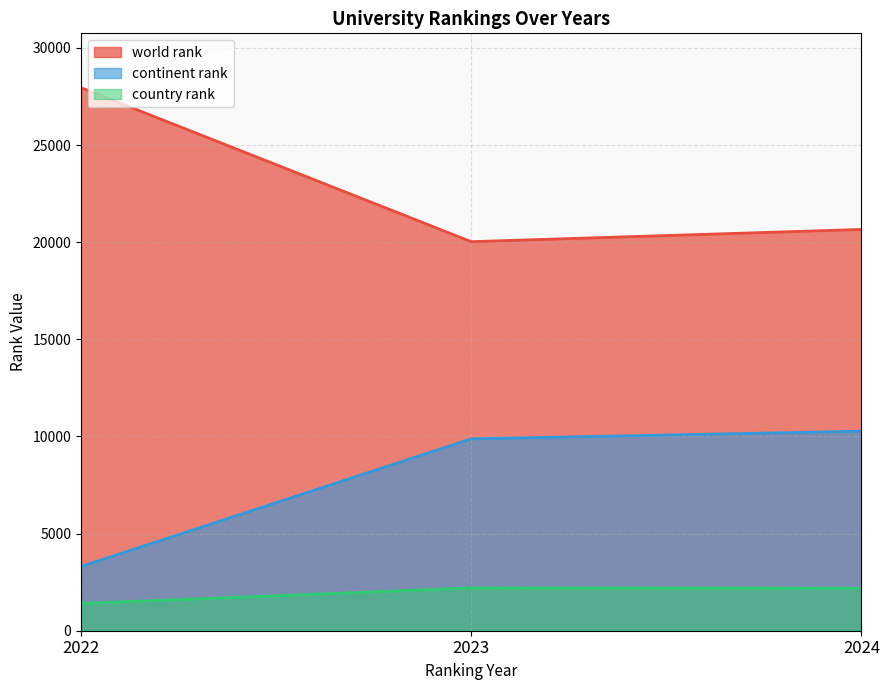

Which series has the widest spread of values?

world rank